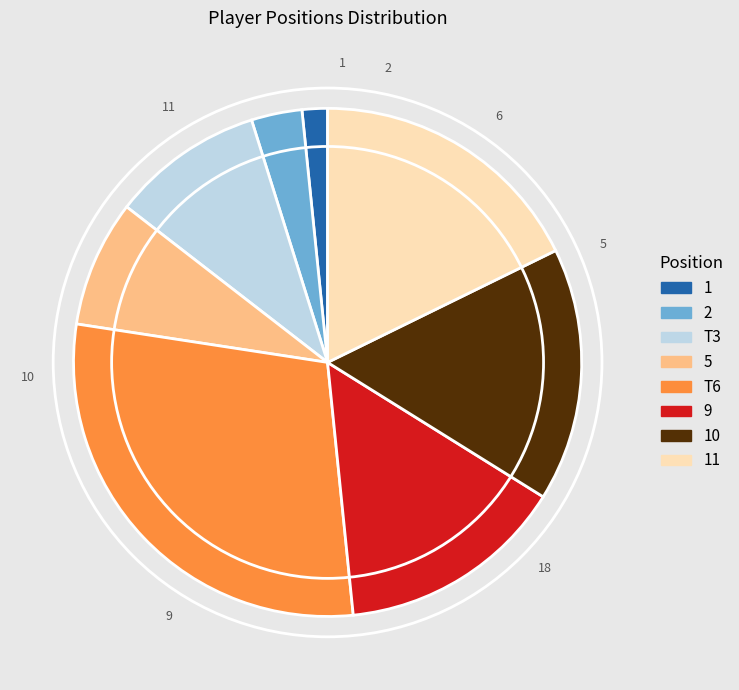

Is there any slice that represents more than half of the pie?

No